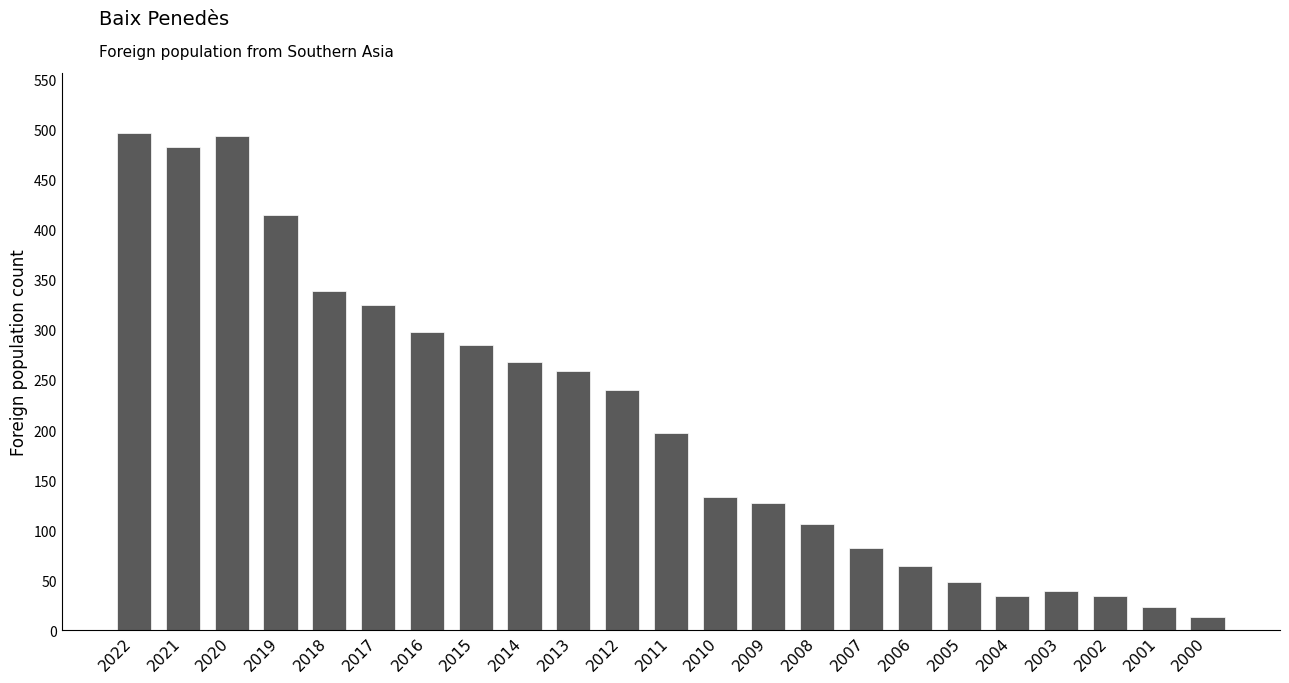

How many bars are there in total?

23